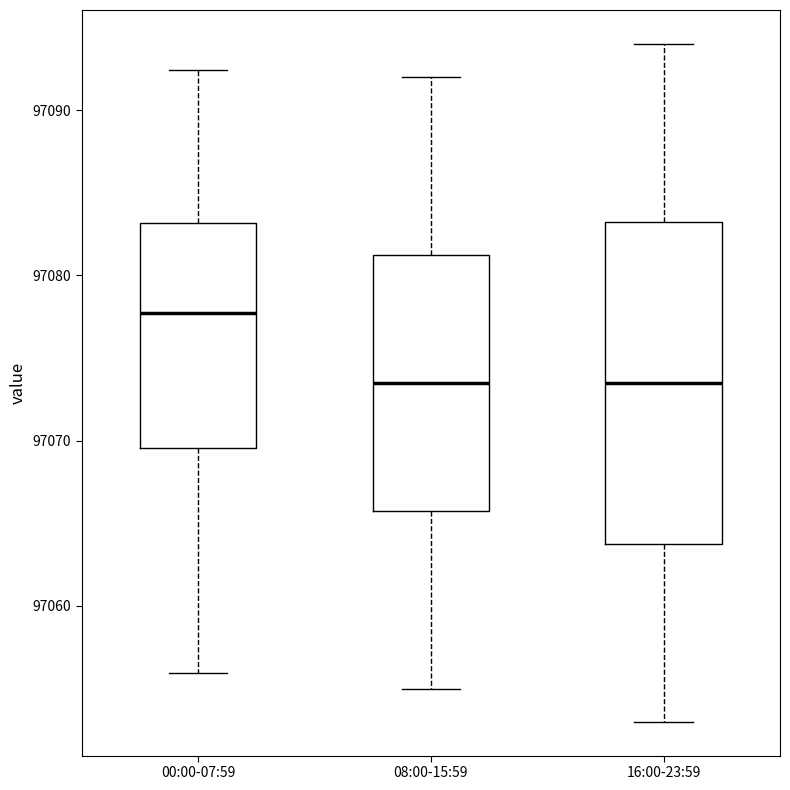

Which box has the highest median line?

00:00-07:59